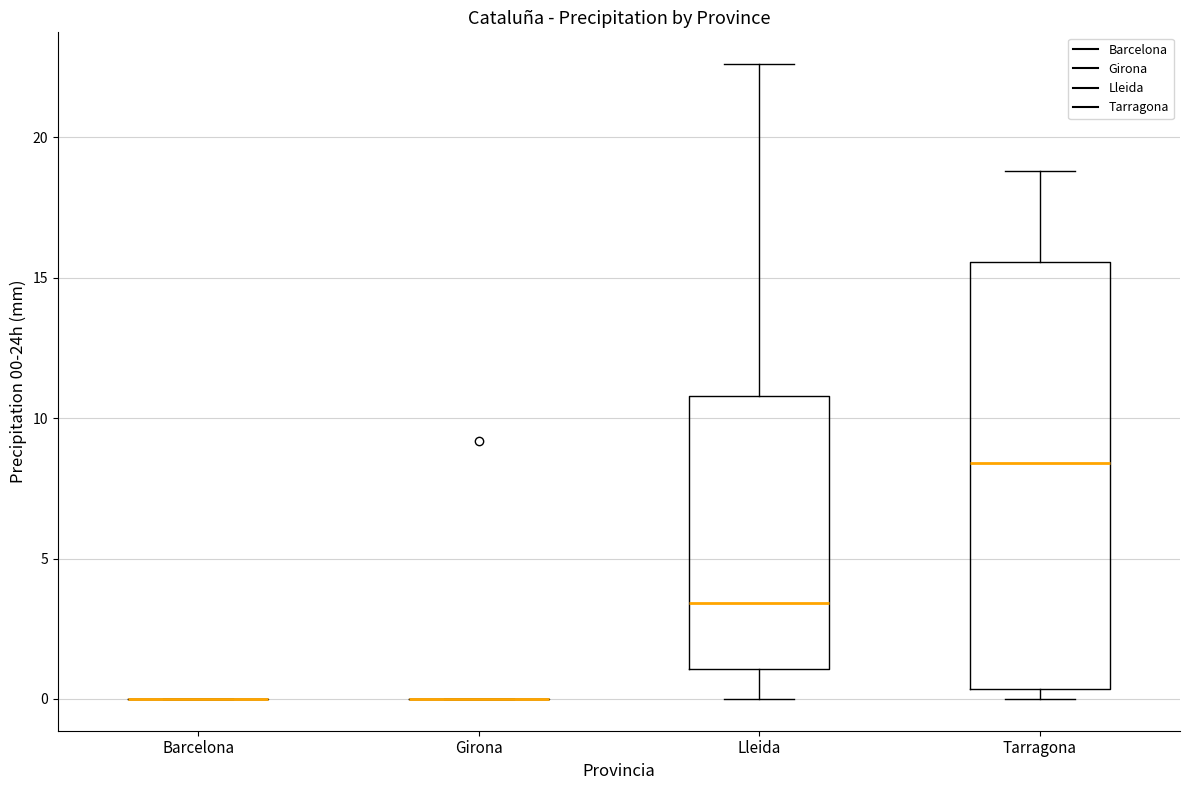

Reading left to right, read every box against the y-axis: the position of its median line, the range the box covers, and the ends of its whiskers. The values are not printed on the chart, so give them approximately, as read against the axis.

Barcelona: box collapsed to a line at 0.0, whiskers 0.0 to 0.0
Girona: box collapsed to a line at 0.0, whiskers 0.0 to 0.0
Lleida: median 3.5, box 1.0 to 11.0, whiskers 0.0 to 22.5
Tarragona: median 8.5, box 0.5 to 15.5, whiskers 0.0 to 19.0